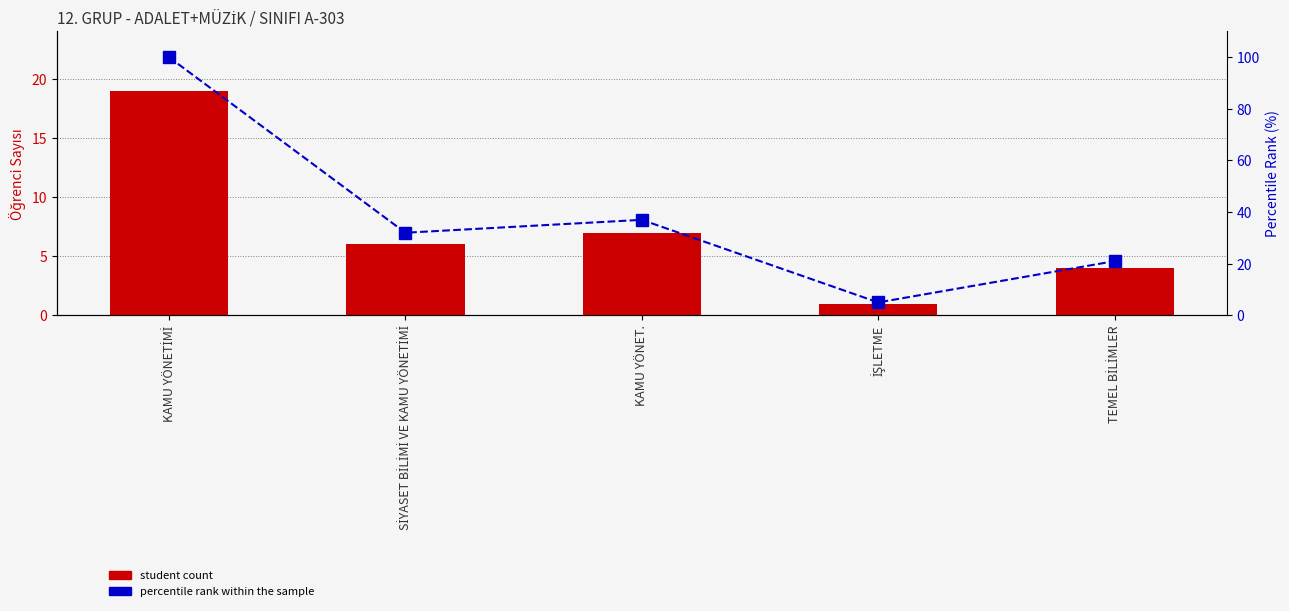

What is the total value across all series at SİYASET BİLİMİ VE KAMU YÖNETİMİ?

38